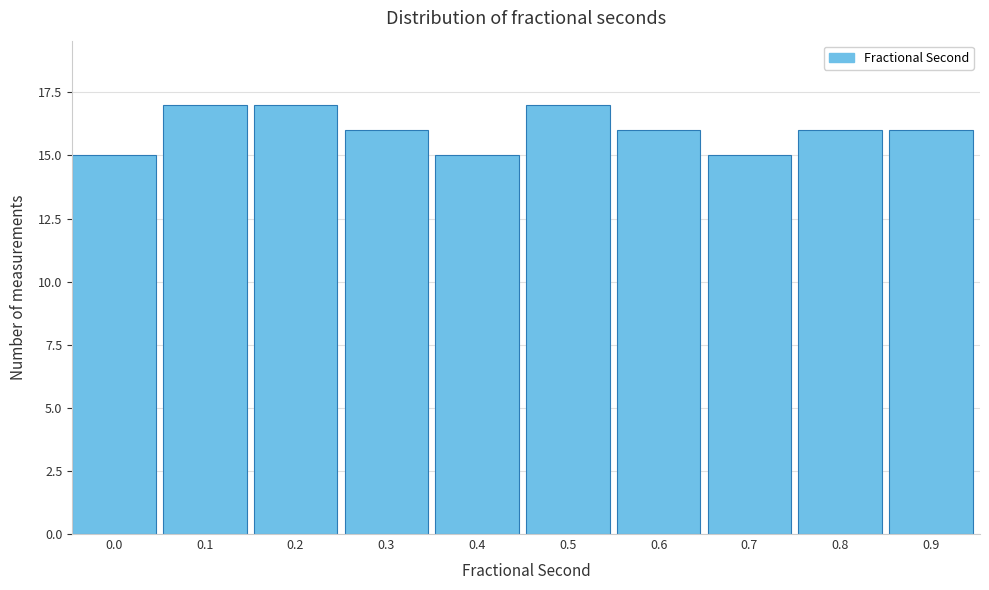

Reading left to right, list all the values displayed in this chart.

15	17	17	16	15	17	16	15	16	16